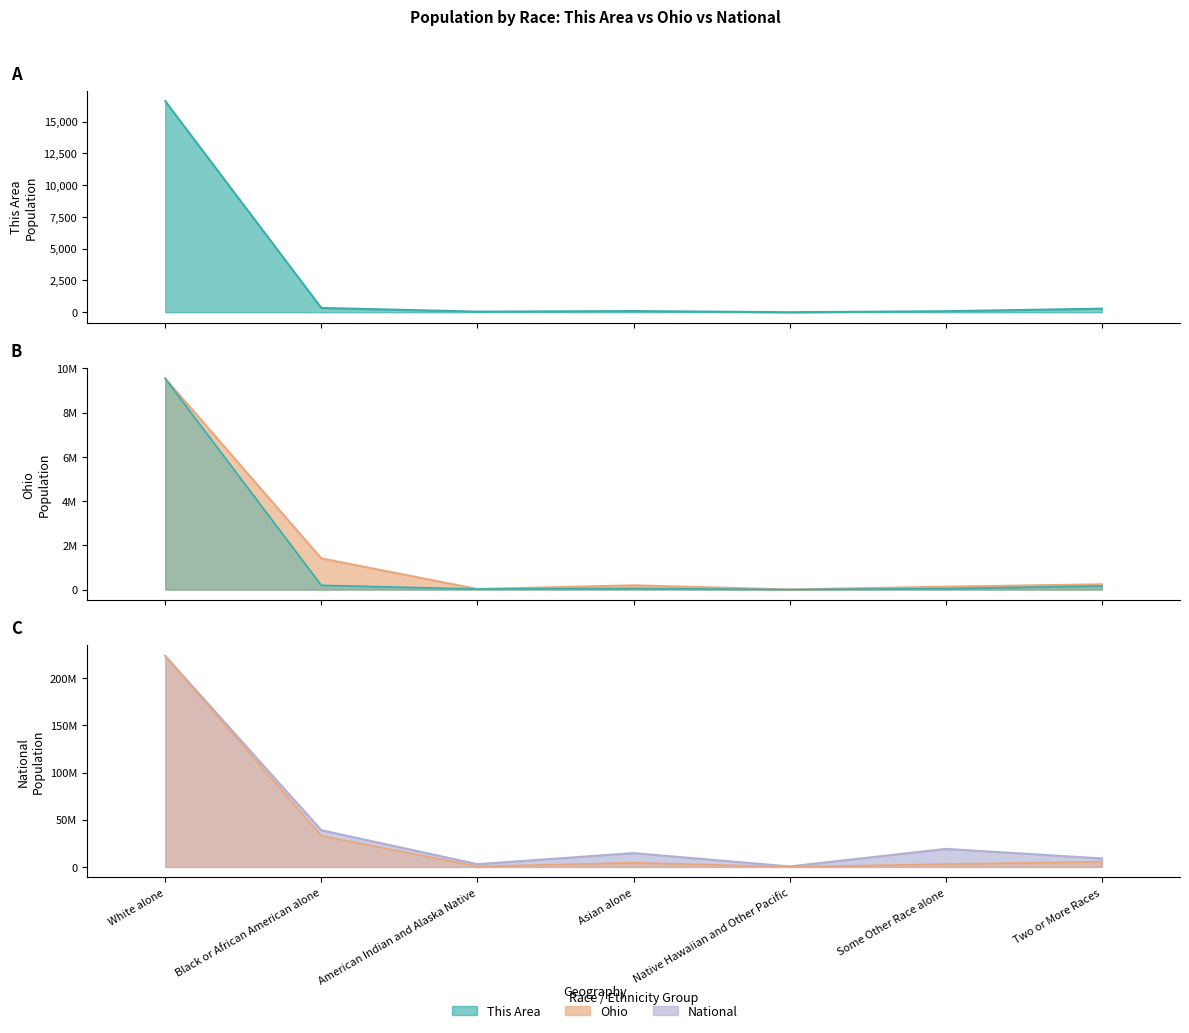

At which label does National first exceed 14674252?

White alone